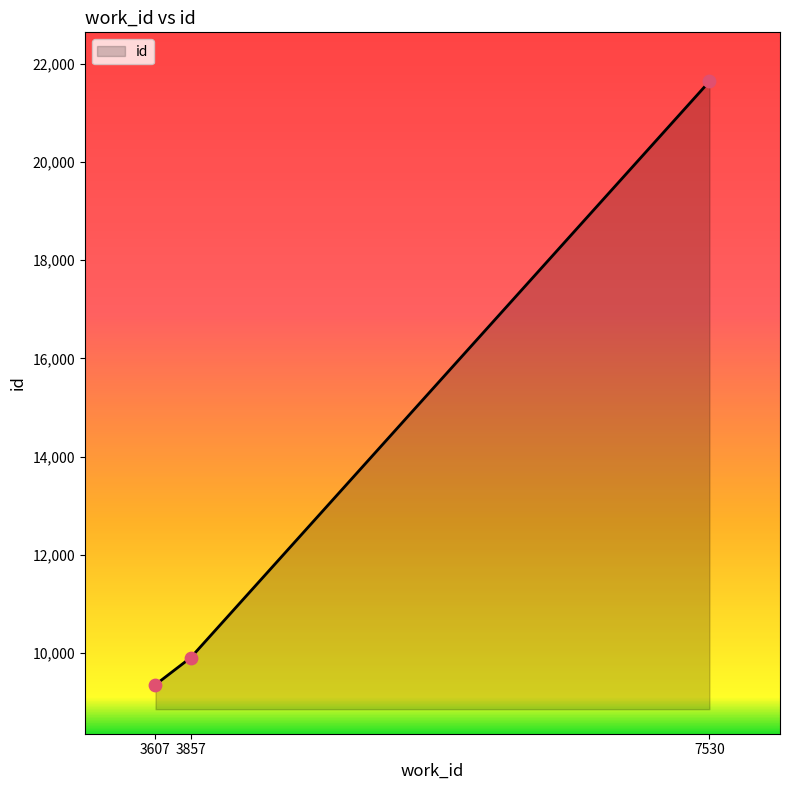

Which has a higher value, 3607 or 7530?

7530